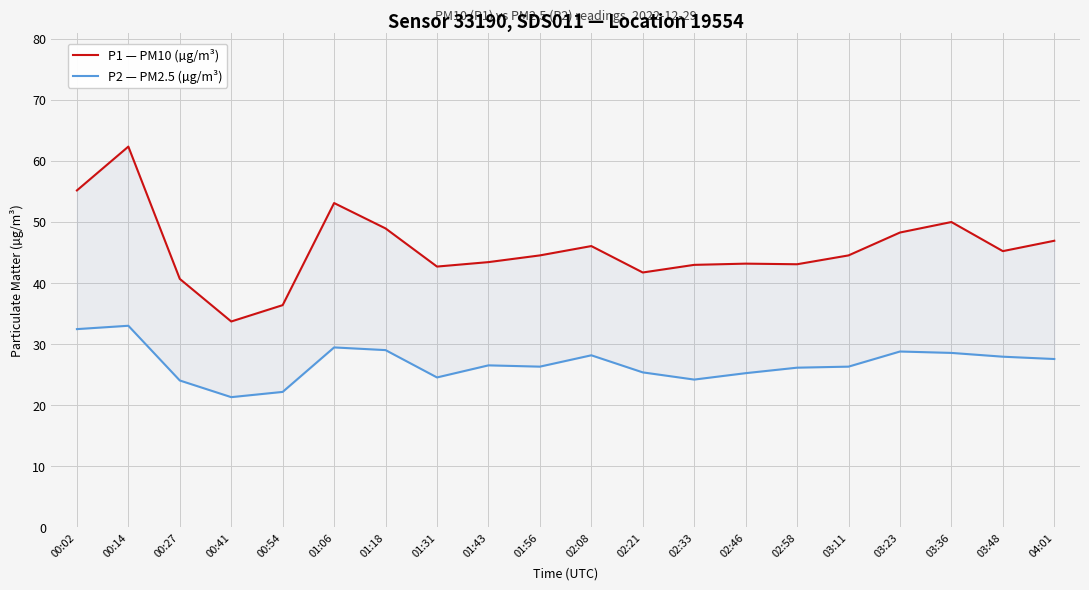

What is the total value across all series at 00:27?

64.7